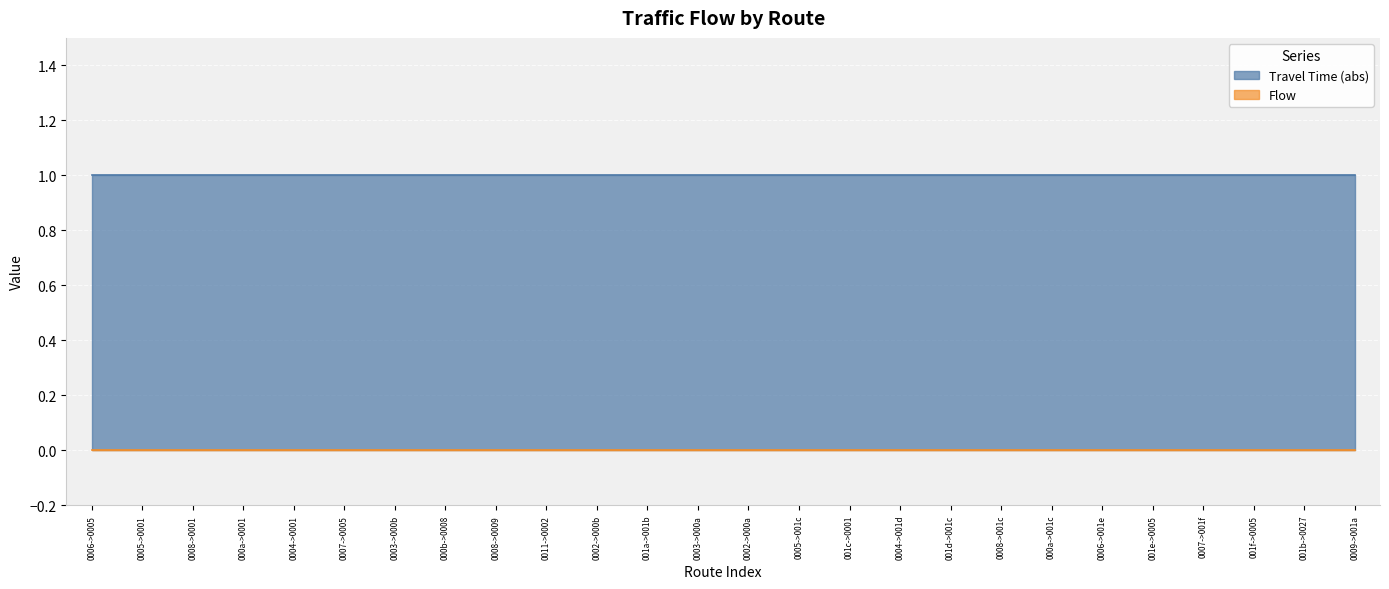

Does the chart display data point markers on the line(s)?

No